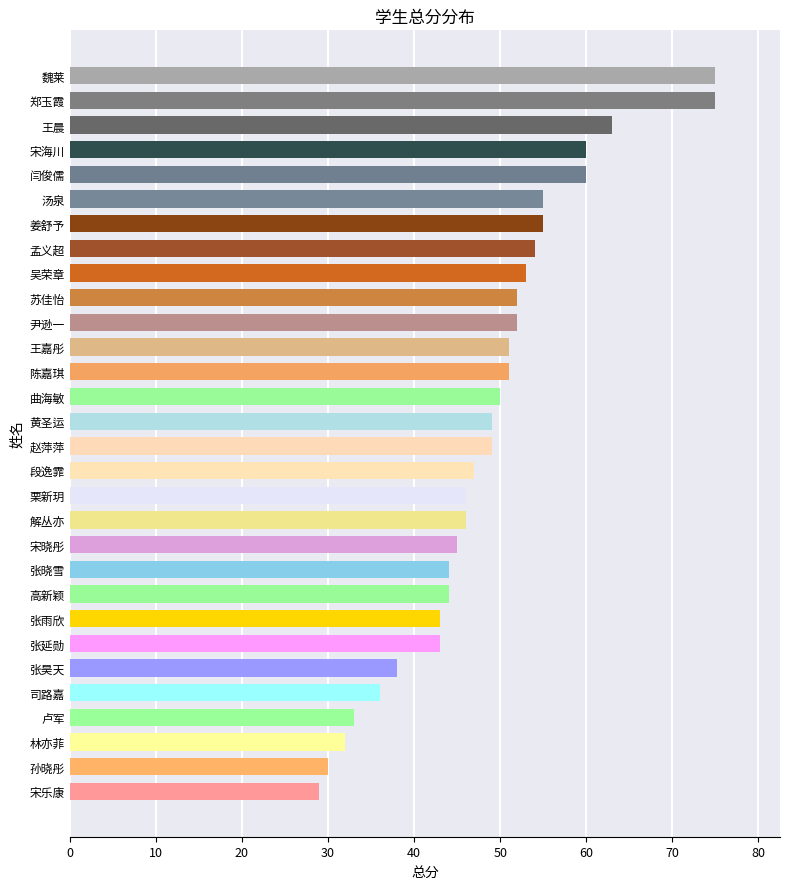

Reading top to bottom, extract all data points from this chart.

魏莱=75	郑玉霞=75	王晨=63	宋海川=60	闫俊儒=60	汤泉=55	姜舒予=55	孟义超=54	吴荣章=53	苏佳怡=52	尹逊一=52	王嘉彤=51	陈嘉琪=51	曲海敏=50	黄圣运=49	赵萍萍=49	段逸霏=47	栗新玥=46	解丛亦=46	宋晓彤=45	张晓雪=44	高新颖=44	张雨欣=43	张延勋=43	张昊天=38	司路嘉=36	卢军=33	林亦菲=32	孙晓彤=30	宋乐康=29